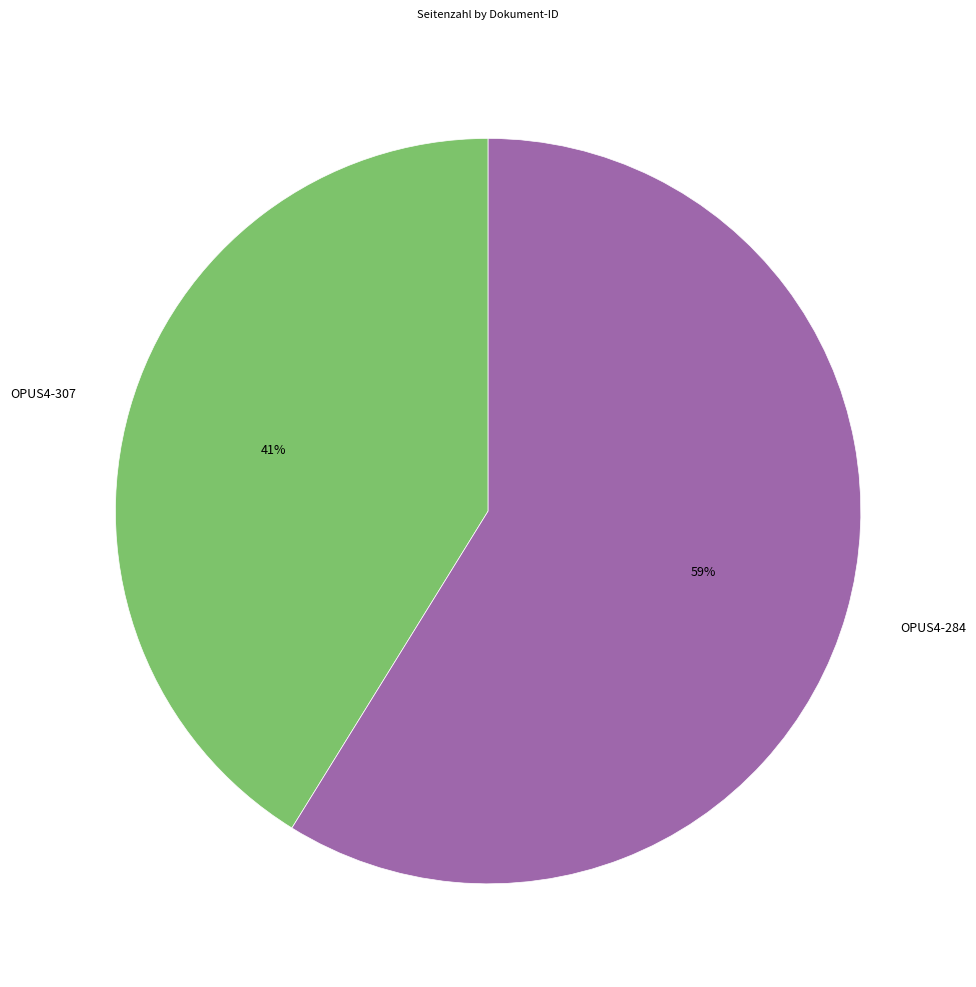

What is the largest slice in the pie chart?

OPUS4-284